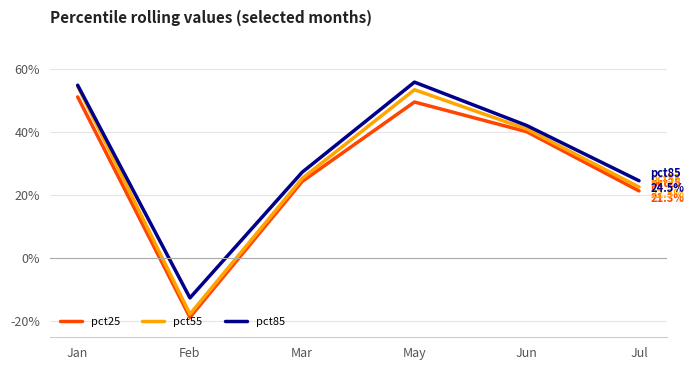

Where is pct85 nearest to the value 0?

Feb